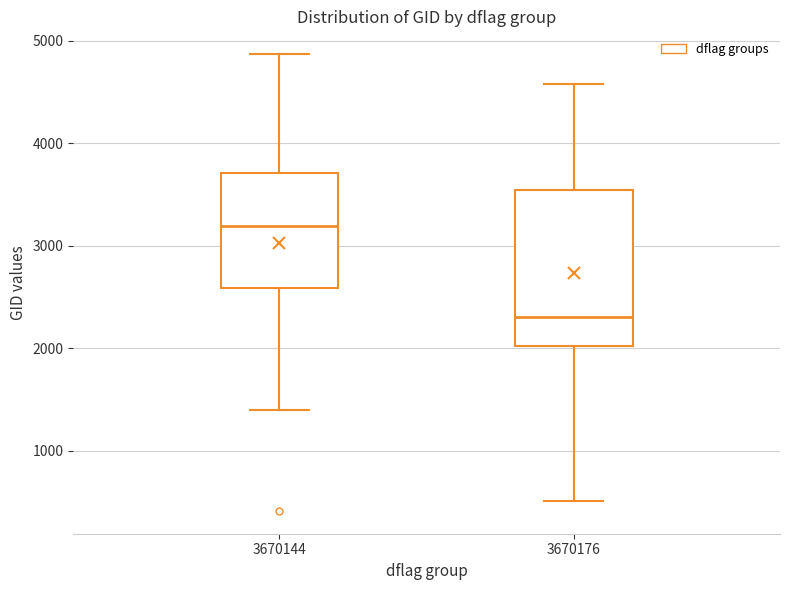

Reading left to right, read every box against the y-axis: the position of its median line, the range the box covers, and the ends of its whiskers. The values are not printed on the chart, so give them approximately, as read against the axis.

3670144: median 3200, box 2600 to 3700, whiskers 1400 to 4900
3670176: median 2300, box 2000 to 3500, whiskers 500 to 4600